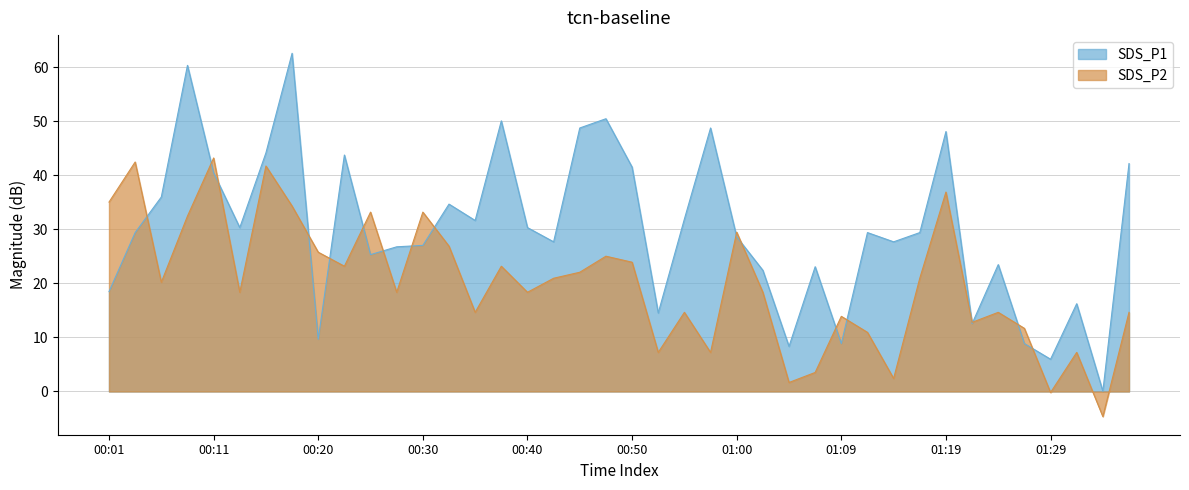

Reading left to right, what are all the values shown in this chart?

SDS_P1: 18.5	29.4	36.0	60.3	40.5	30.3	44.2	62.6	9.7	43.8	25.3	26.8	27.0	34.7	31.6	50.1	30.3	27.7	48.8	50.5	41.5	14.5	31.9	48.8	28.6	22.4	8.3	23.1	8.9	29.4	27.7	29.4	48.1	12.6	23.5	8.9	6.0	16.2	0.0	42.2
SDS_P2: 35.0	42.5	20.2	32.5	43.2	18.4	41.7	34.3	25.8	23.2	33.2	18.4	33.2	26.9	14.6	23.2	18.4	21.0	22.1	25.0	23.9	7.2	14.6	7.2	29.5	18.4	1.7	3.5	13.9	10.9	2.4	21.0	36.9	12.8	14.6	11.7	-0.2	7.2	-4.6	14.6